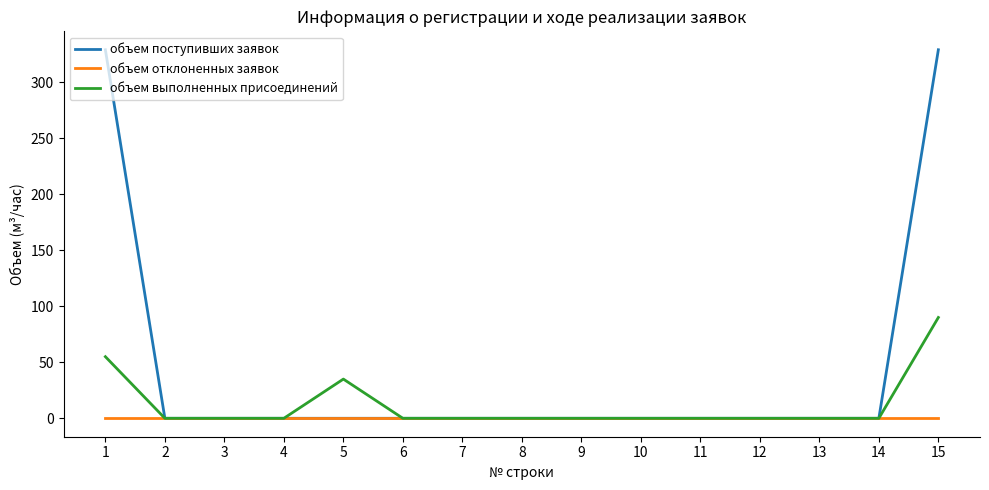

Count the number of data series in this chart.

3